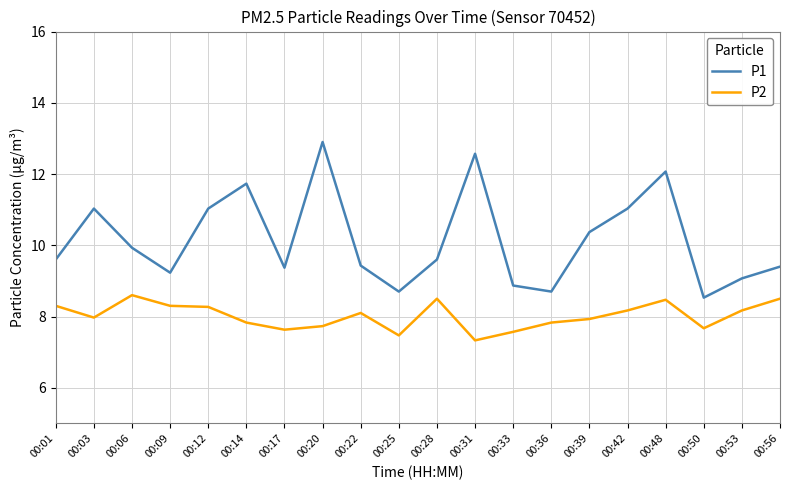

Is the value of P1 at 00:28 greater than the value of P2 at 00:01?

Yes